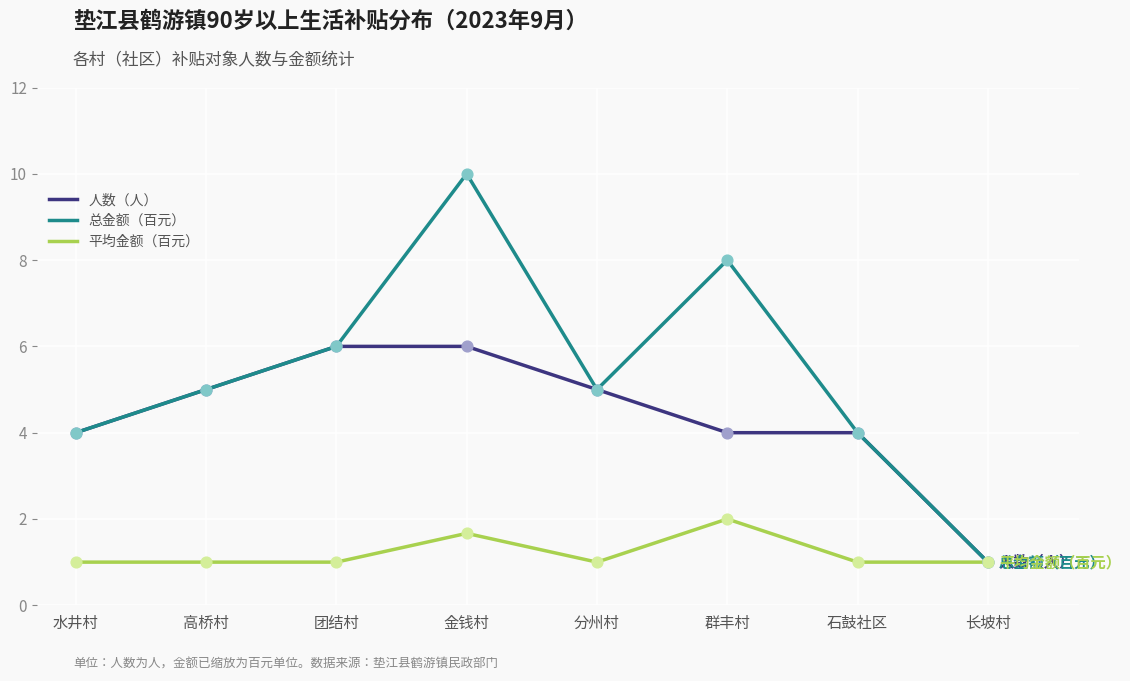

What is the difference between the highest and lowest values at 分州村?

4.0